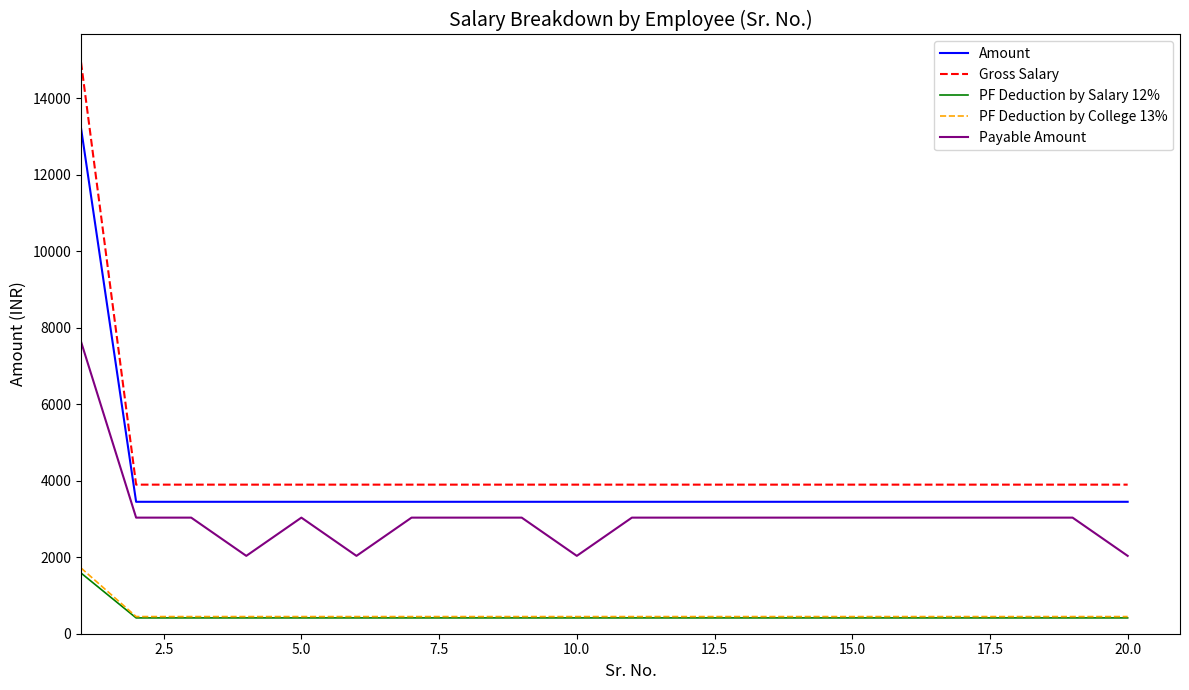

Which series has the largest range (max minus min)?

Gross Salary